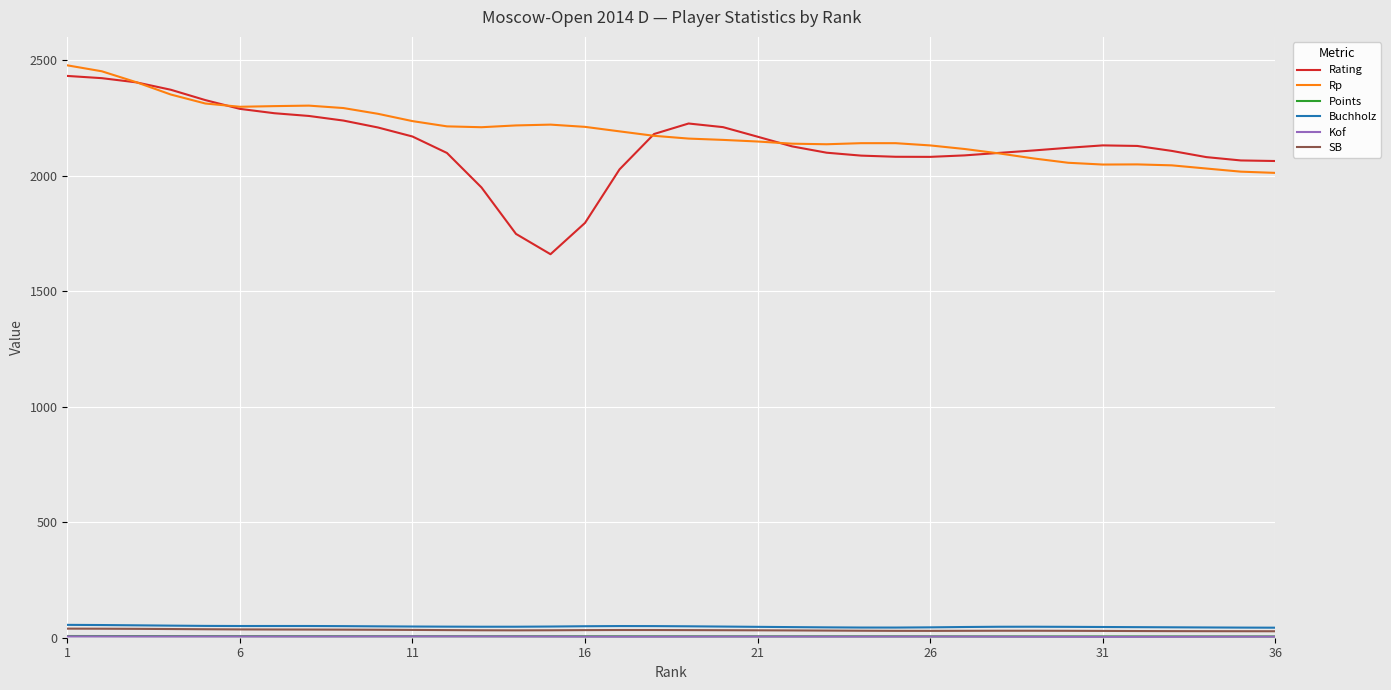

Which series has the widest spread of values?

Rating